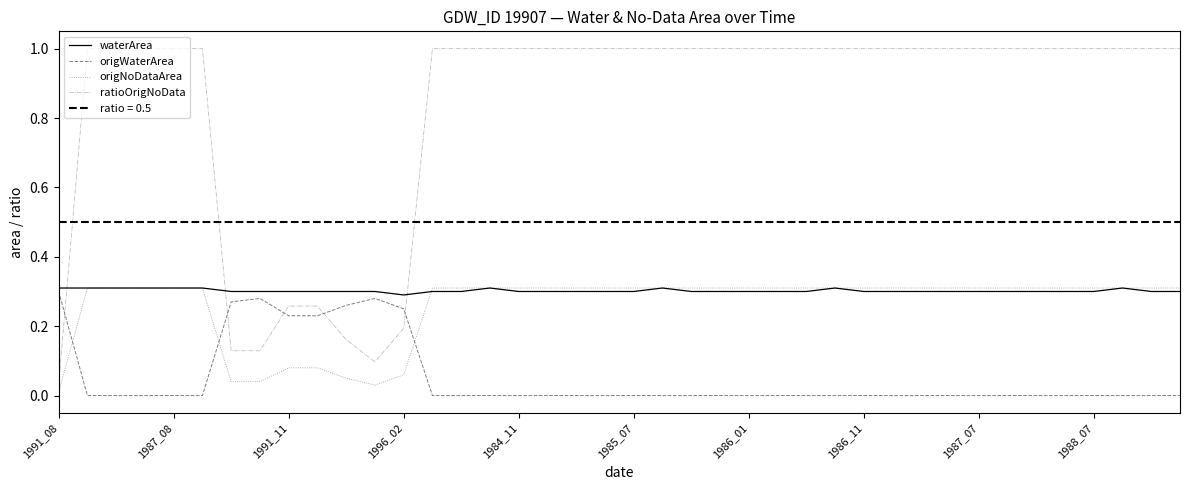

What value does the origNoDataArea series have at 31?

0.3